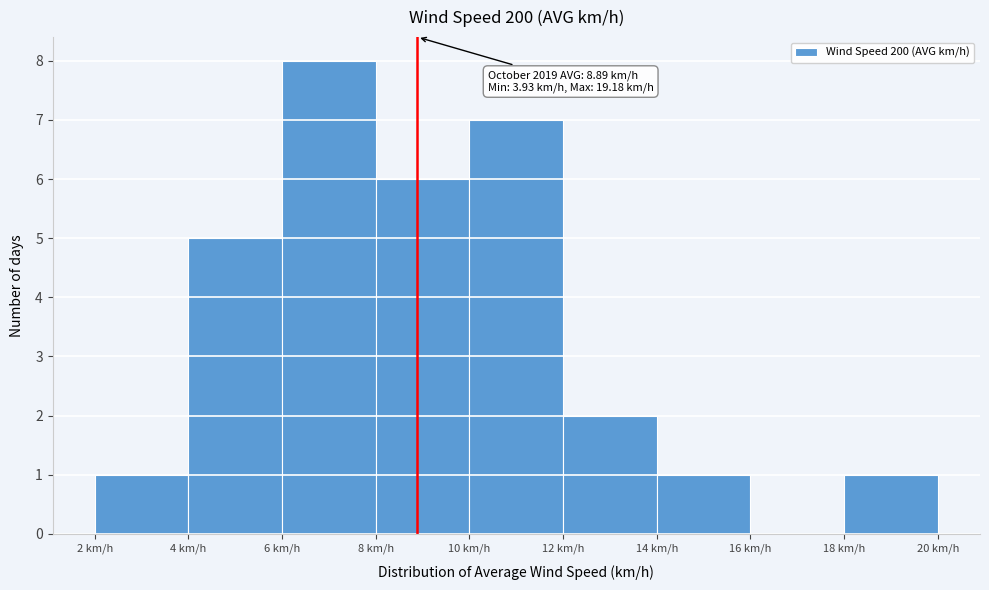

Which range on the x-axis has the tallest bar?

6 to 8